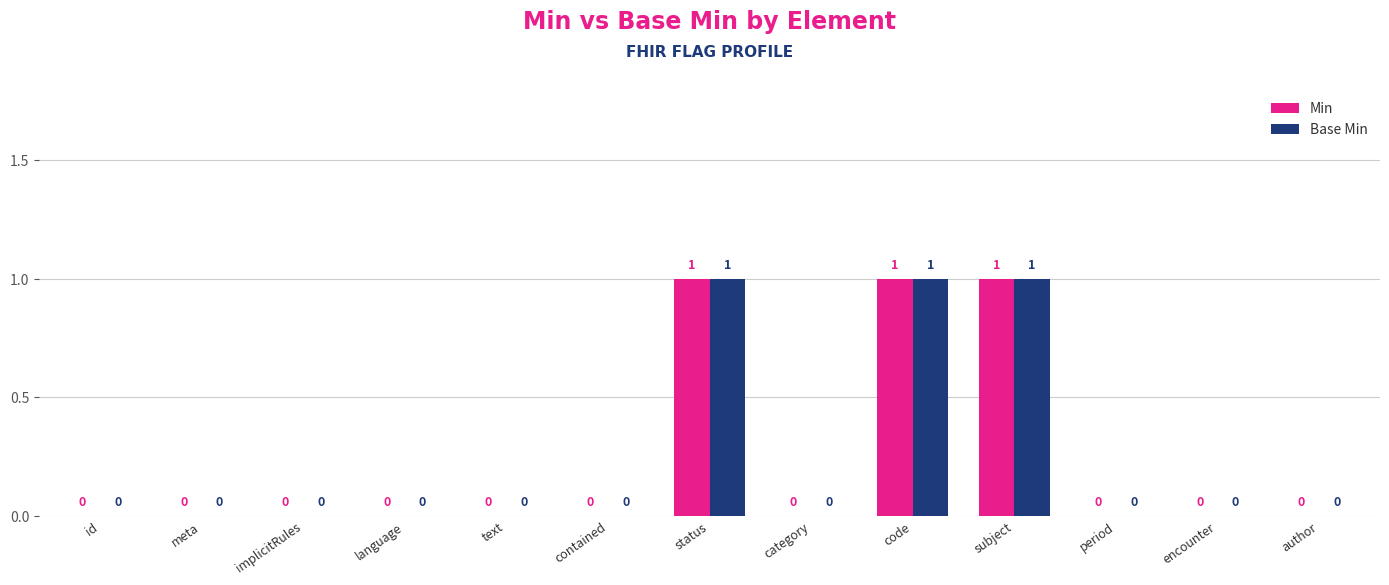

Is it true that Min equals 0 at category?

True